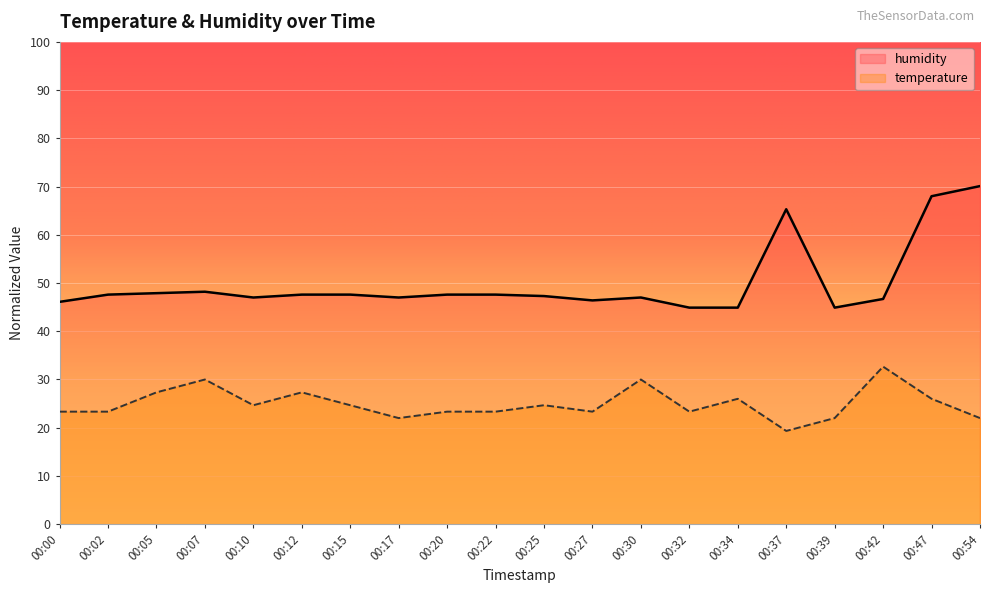

At 00:17, list the series in order from smallest to largest.

temperature, humidity